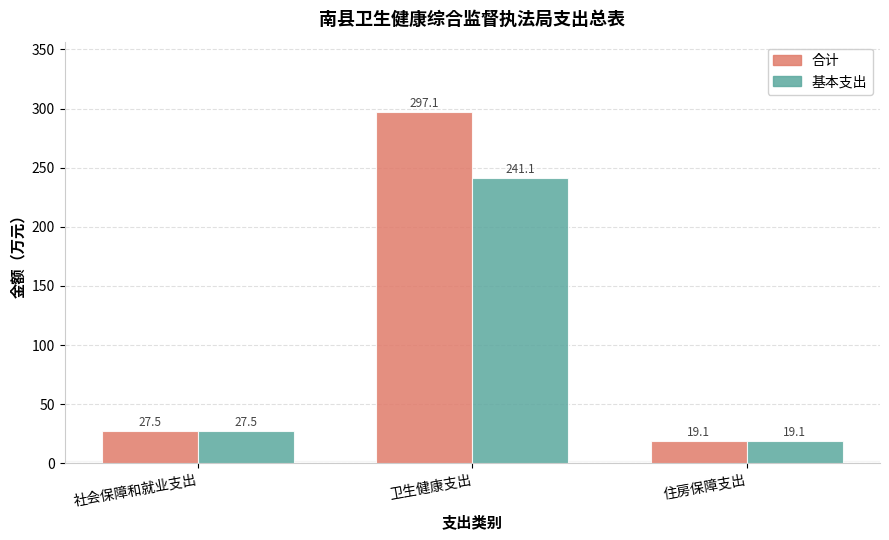

What are all the series names shown in the legend?

合计, 基本支出